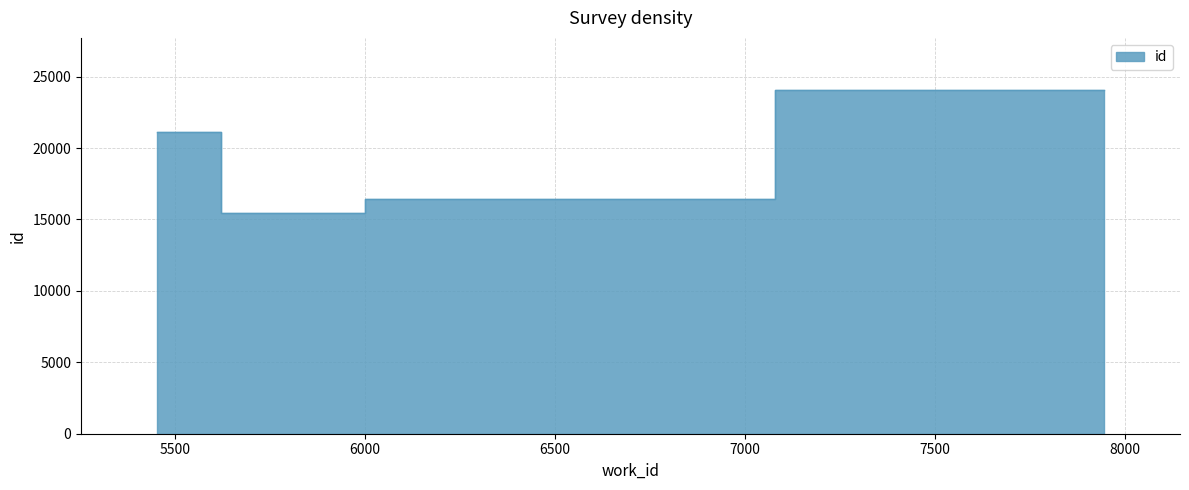

Which label corresponds to the smallest value in the chart?

5787